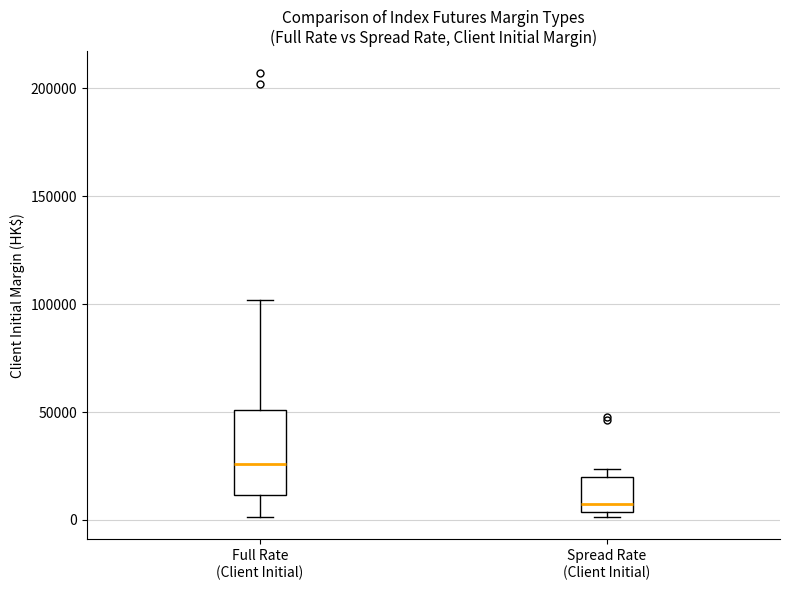

Which box has the lowest median line?

Spread Rate (Client Initial)